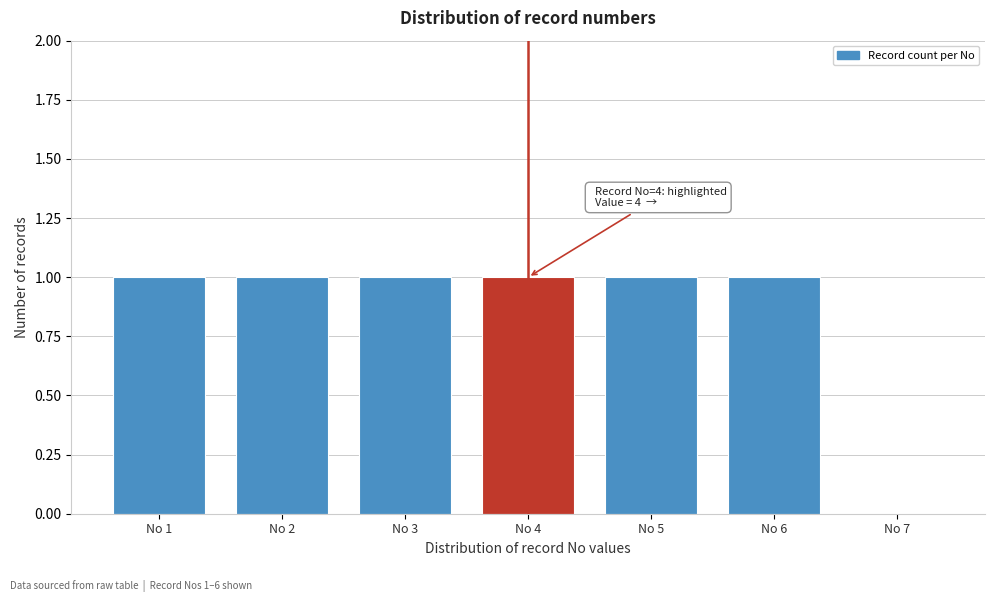

Reading right to left, list all the values displayed in this chart.

No 7=0	No 6=1	No 5=1	No 4=1	No 3=1	No 2=1	No 1=1